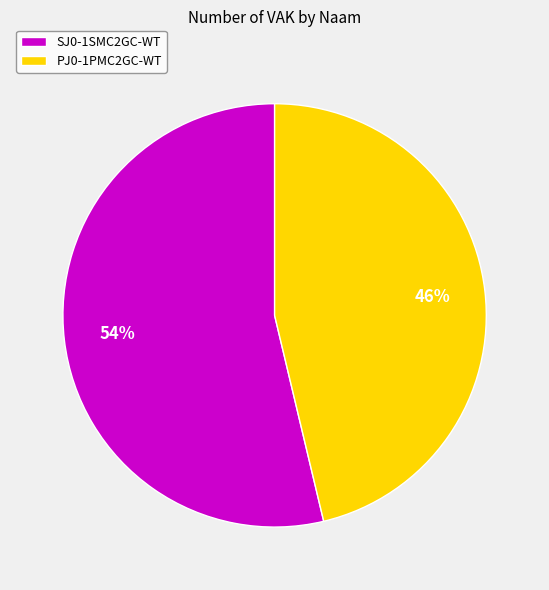

How many segments does this pie chart have?

2